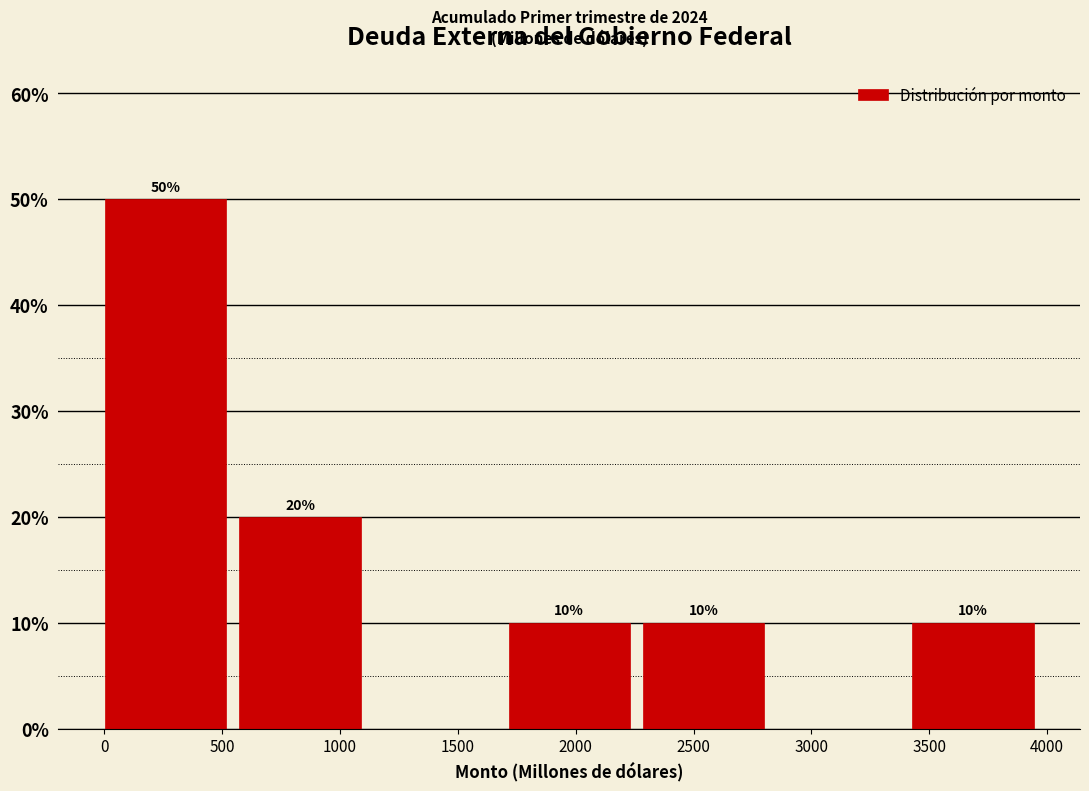

Which range on the x-axis has the tallest bar?

0 to 550